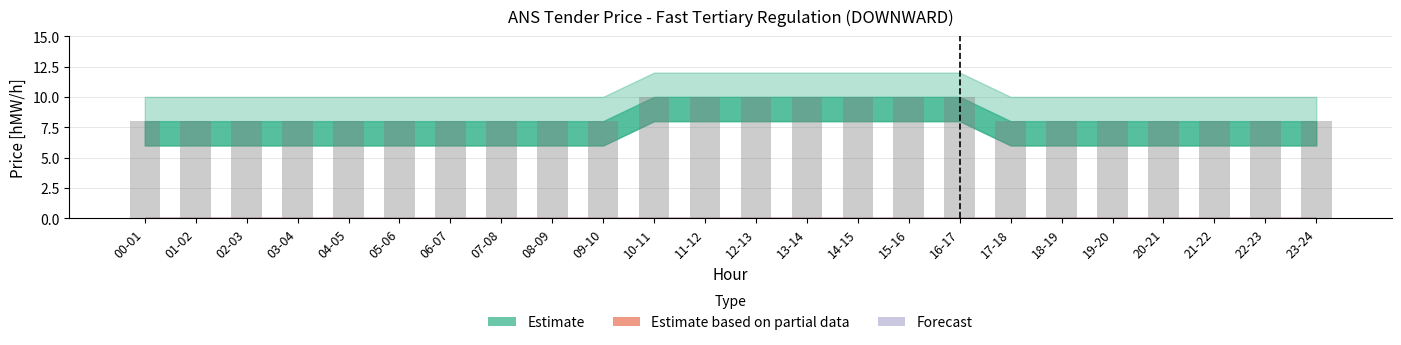

Approximately how many times larger is the value at 04-05 compared to 08-09?

1.0